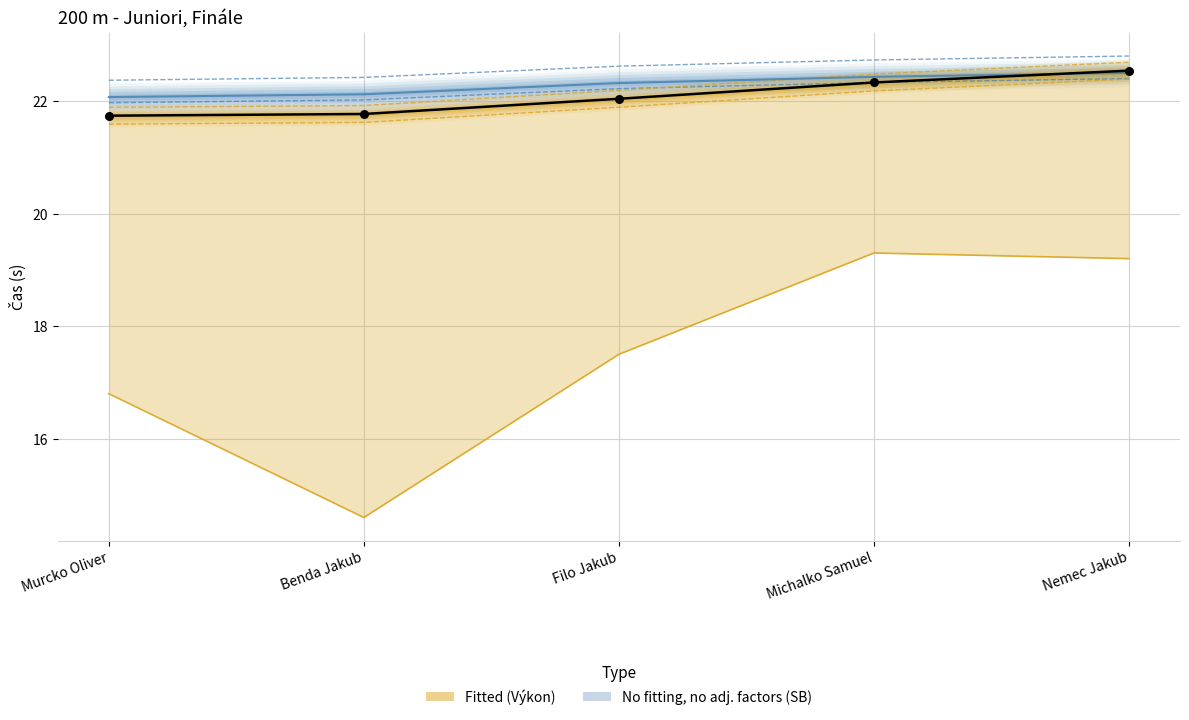

Is the value of SB at Murcko Oliver greater than the value of Výkon at Murcko Oliver?

Yes